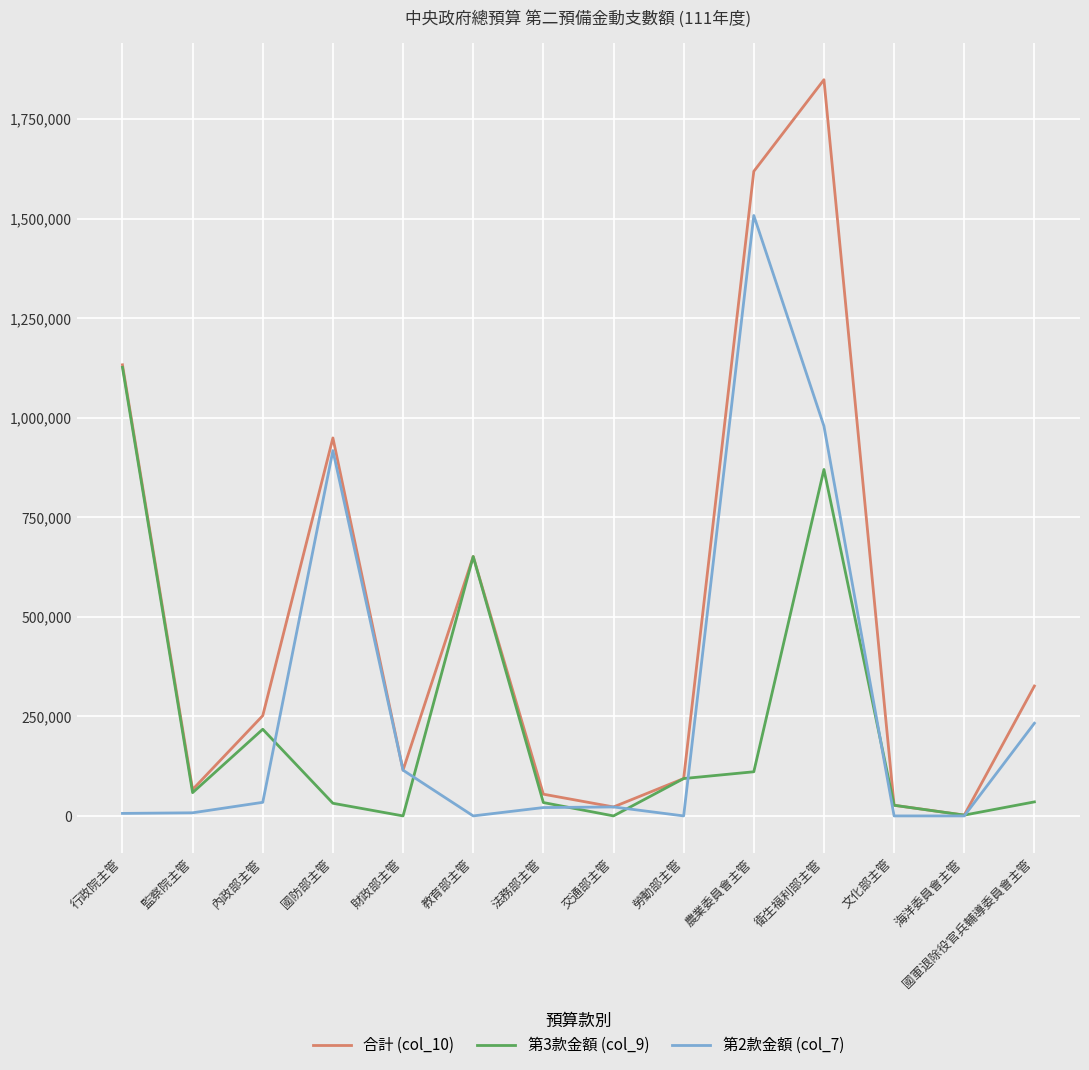

What is the difference between the second highest and minimum values in the 第3款金額 (col_9) series?

869883